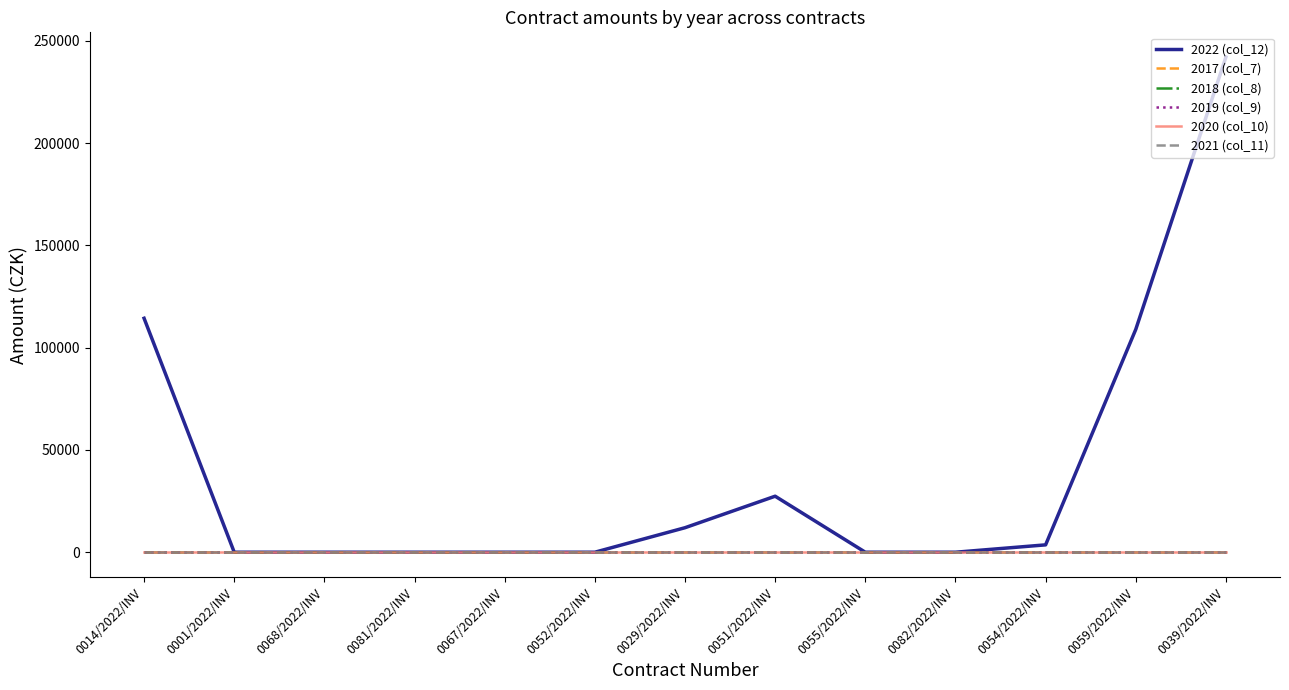

Between 0029/2022/INV and 0059/2022/INV, which is larger?

0059/2022/INV